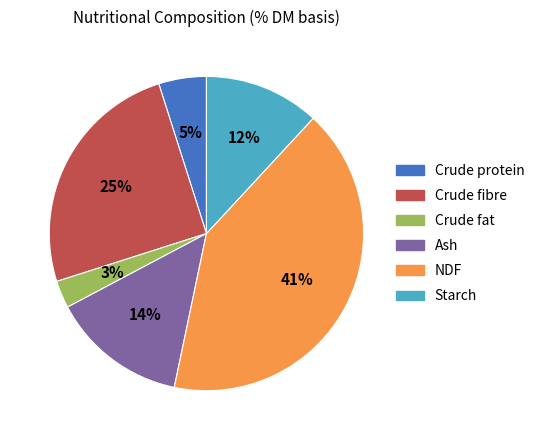

Between Starch and Crude fibre, which is larger?

Crude fibre